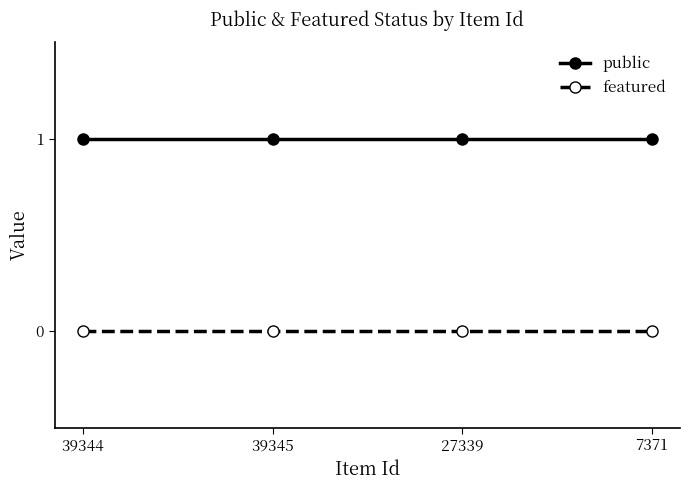

The public series shows 2 at 27339. True or false?

False